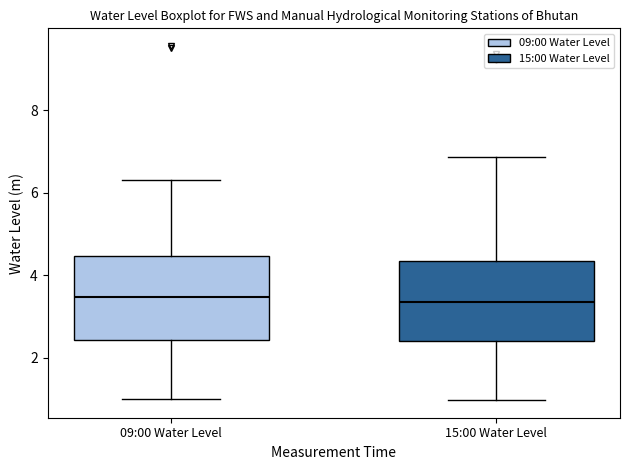

Where does the upper whisker of the box for 15:00 Water Level end on the y-axis? The values are not printed on the chart, so give them approximately, as read against the axis.

6.8